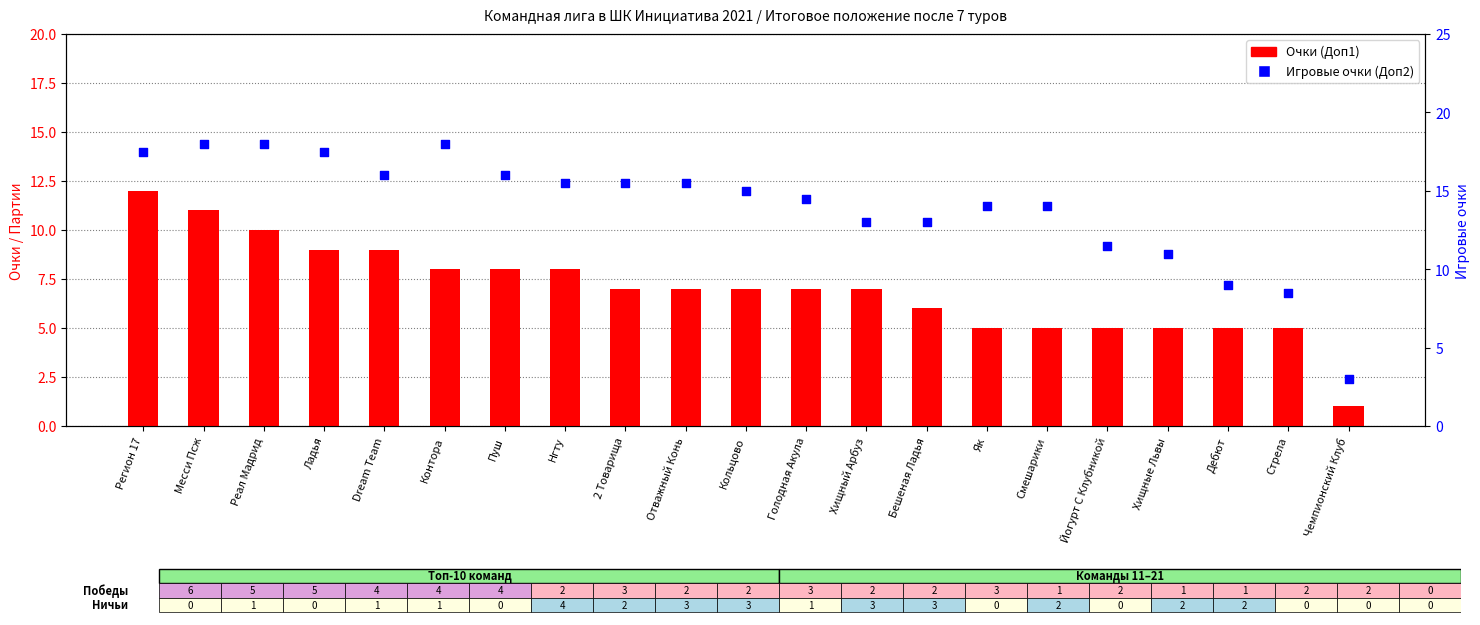

What are all the series names shown in the legend?

Очки (Доп1), Игровые очки (Доп2)